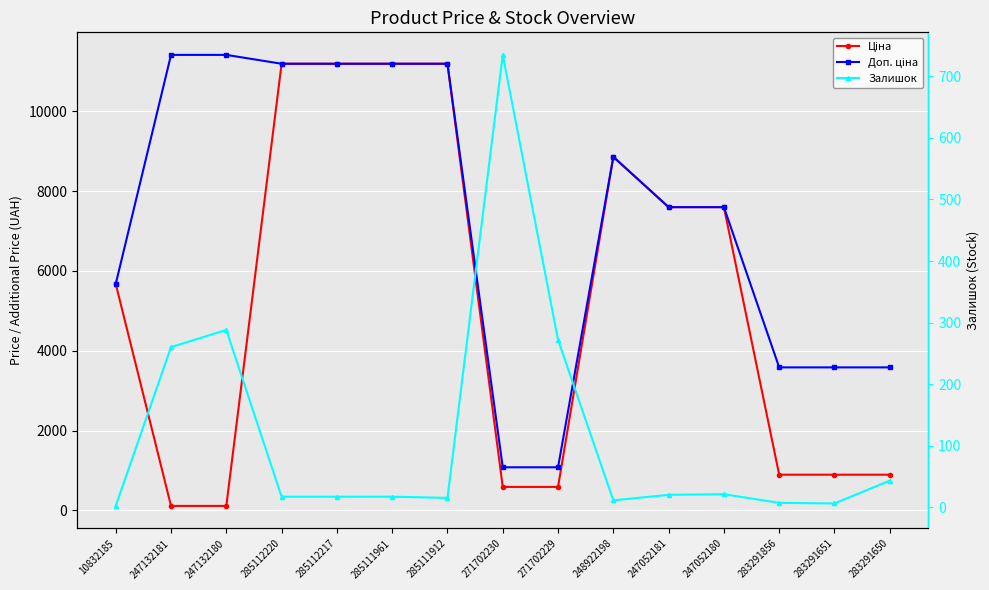

How many lines are shown in the chart?

3